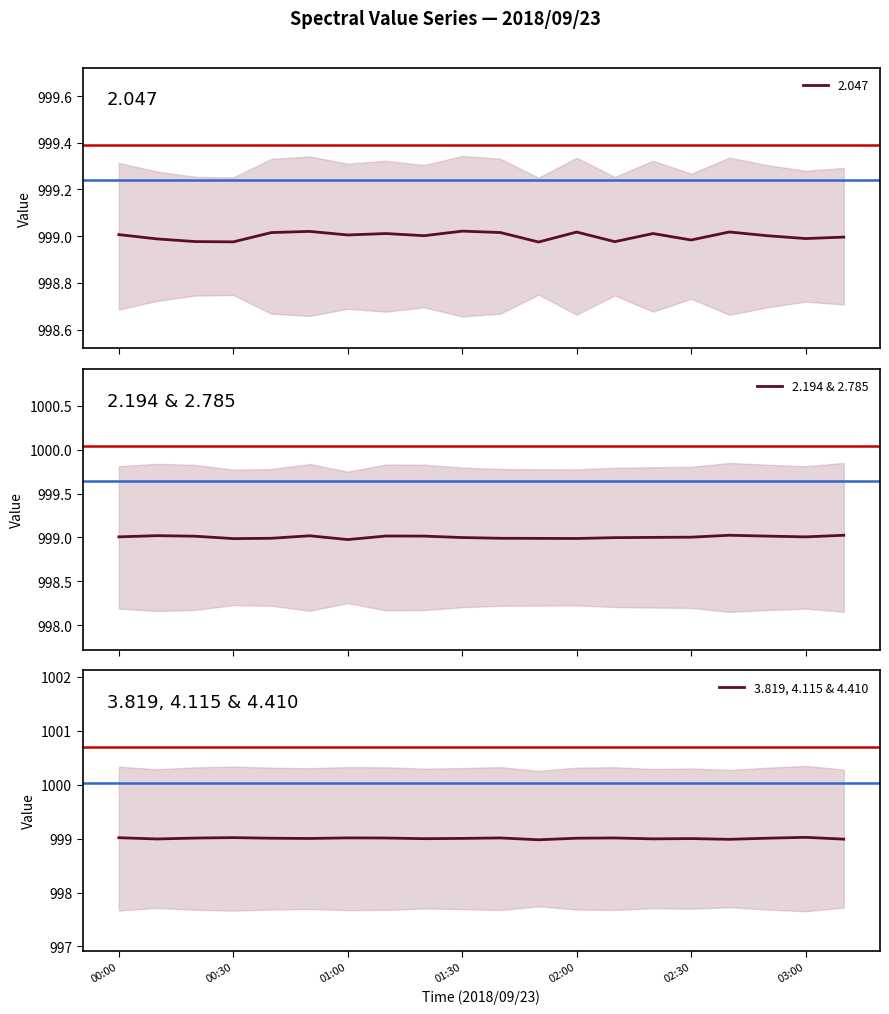

What value does the 3.819, 4.115 & 4.410 series have at 13?

999.0